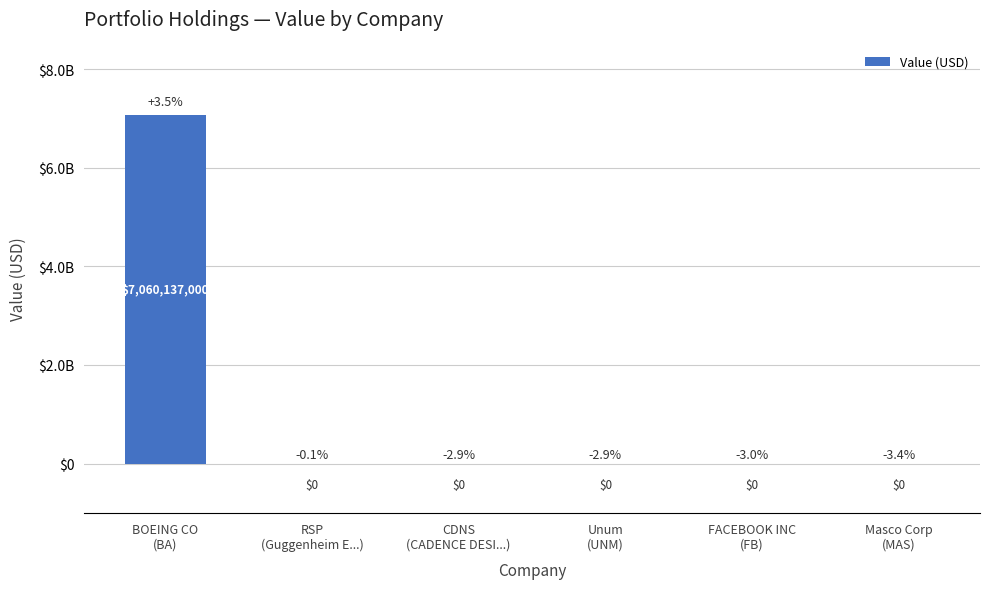

How many series are shown in this chart?

1